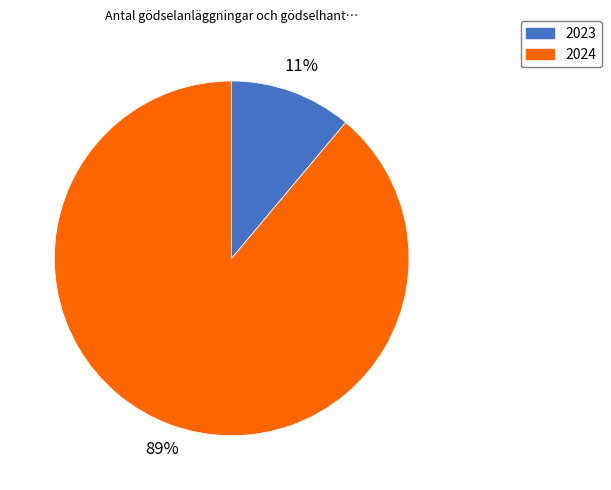

Count the number of slices in the pie.

2